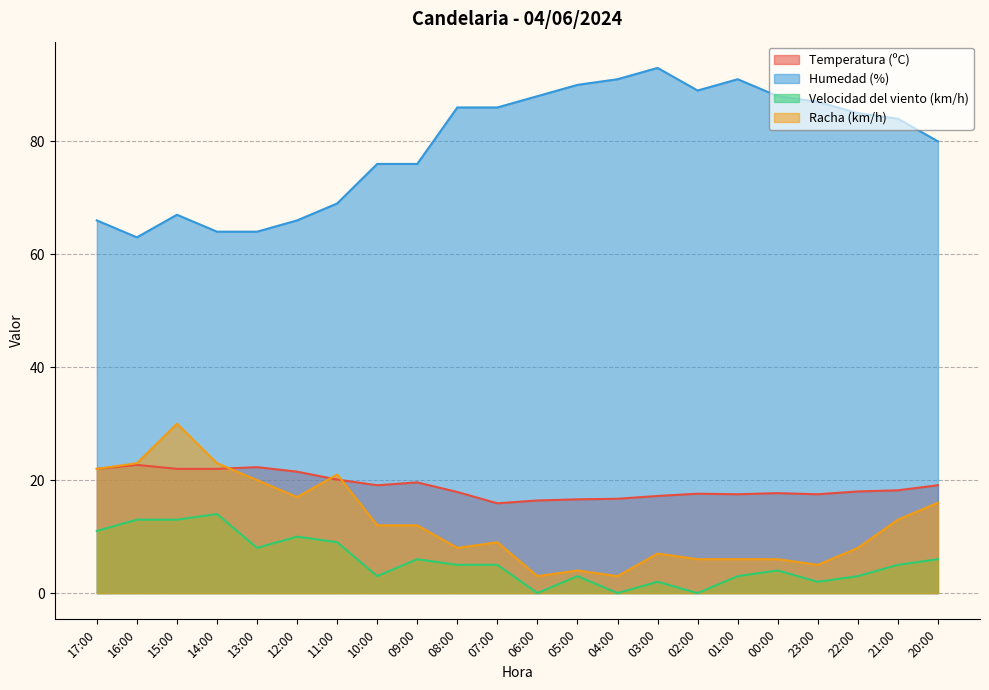

Reading left to right, transcribe all the data shown in this chart.

Temperatura (ºC): 22.0	22.7	22.0	22.0	22.3	21.5	20.1	19.1	19.6	17.9	15.9	16.4	16.6	16.7	17.2	17.6	17.5	17.7	17.5	18.0	18.2	19.1
Humedad (%): 66.0	63.0	67.0	64.0	64.0	66.0	69.0	76.0	76.0	86.0	86.0	88.0	90.0	91.0	93.0	89.0	91.0	88.0	87.0	85.0	84.0	80.0
Velocidad del viento (km/h): 11.0	13.0	13.0	14.0	8.0	10.0	9.0	3.0	6.0	5.0	5.0	0.0	3.0	0.0	2.0	0.0	3.0	4.0	2.0	3.0	5.0	6.0
Racha (km/h): 22.0	23.0	30.0	23.0	20.0	17.0	21.0	12.0	12.0	8.0	9.0	3.0	4.0	3.0	7.0	6.0	6.0	6.0	5.0	8.0	13.0	16.0